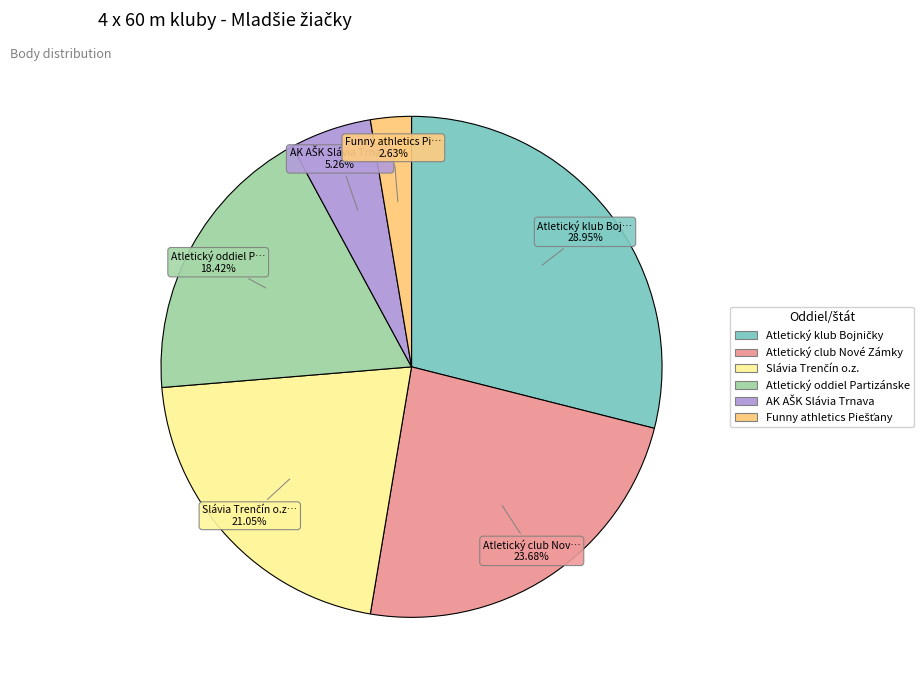

Is there a majority slice in this chart?

No